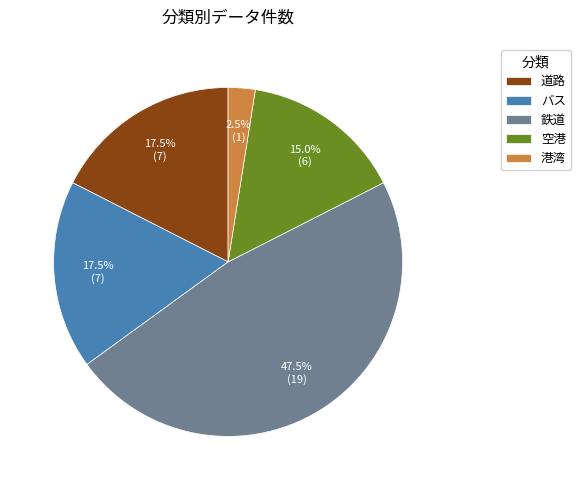

Is there any slice that represents more than half of the pie?

No